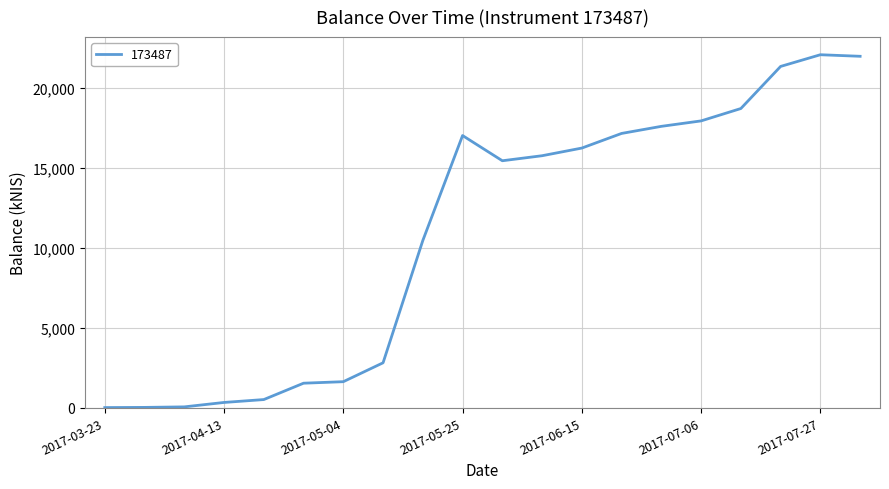

What is the difference between the maximum and minimum values?

22061.5